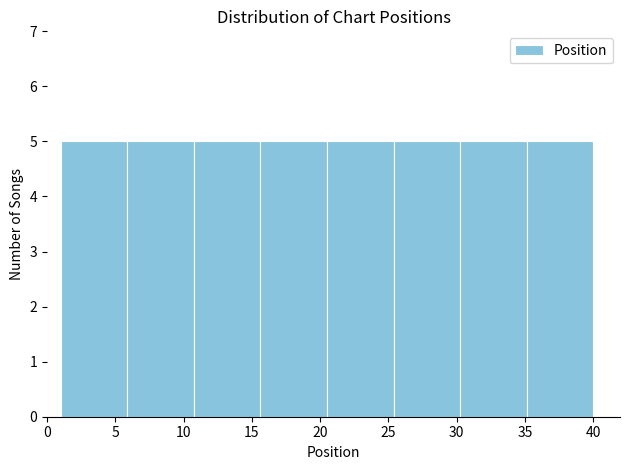

What is the height of the bar covering 1.0 to 6.0 on the x-axis? Neither the bar edges nor the heights are printed on the chart, so give them approximately, as read against the axes.

5